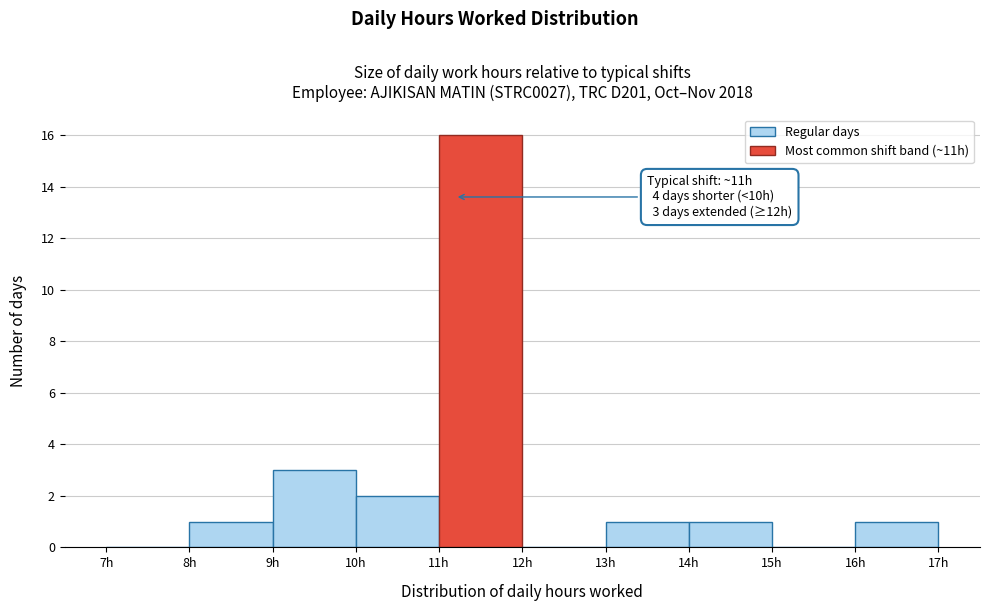

Which range on the x-axis has the tallest bar?

11 to 12